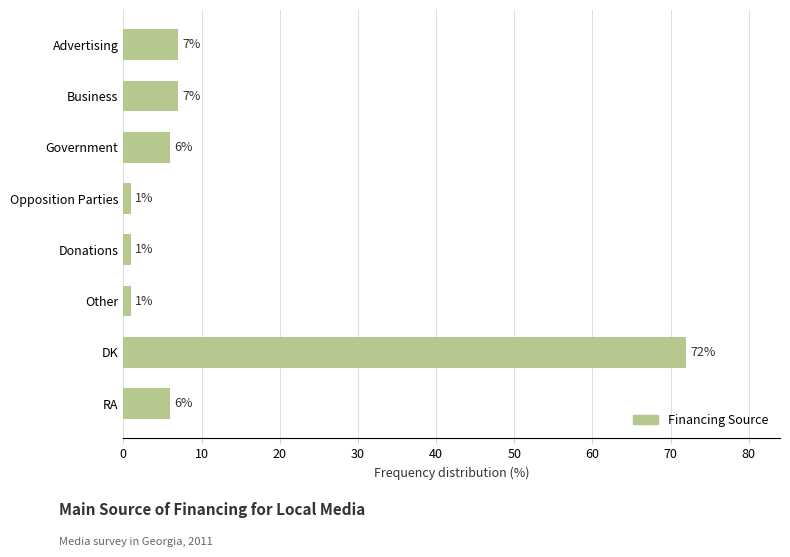

How many values are below 6?

3